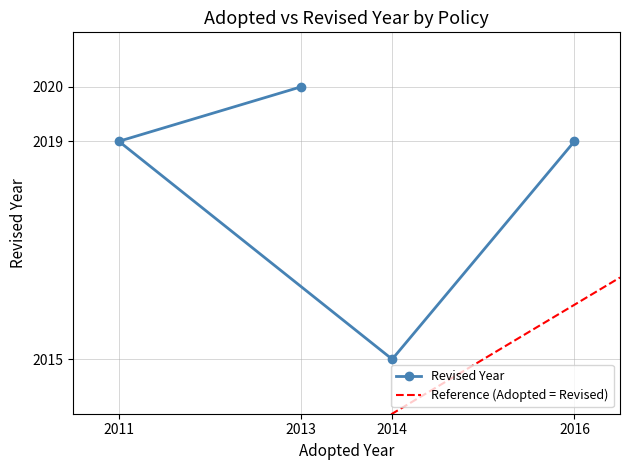

How many values are below 2019?

1